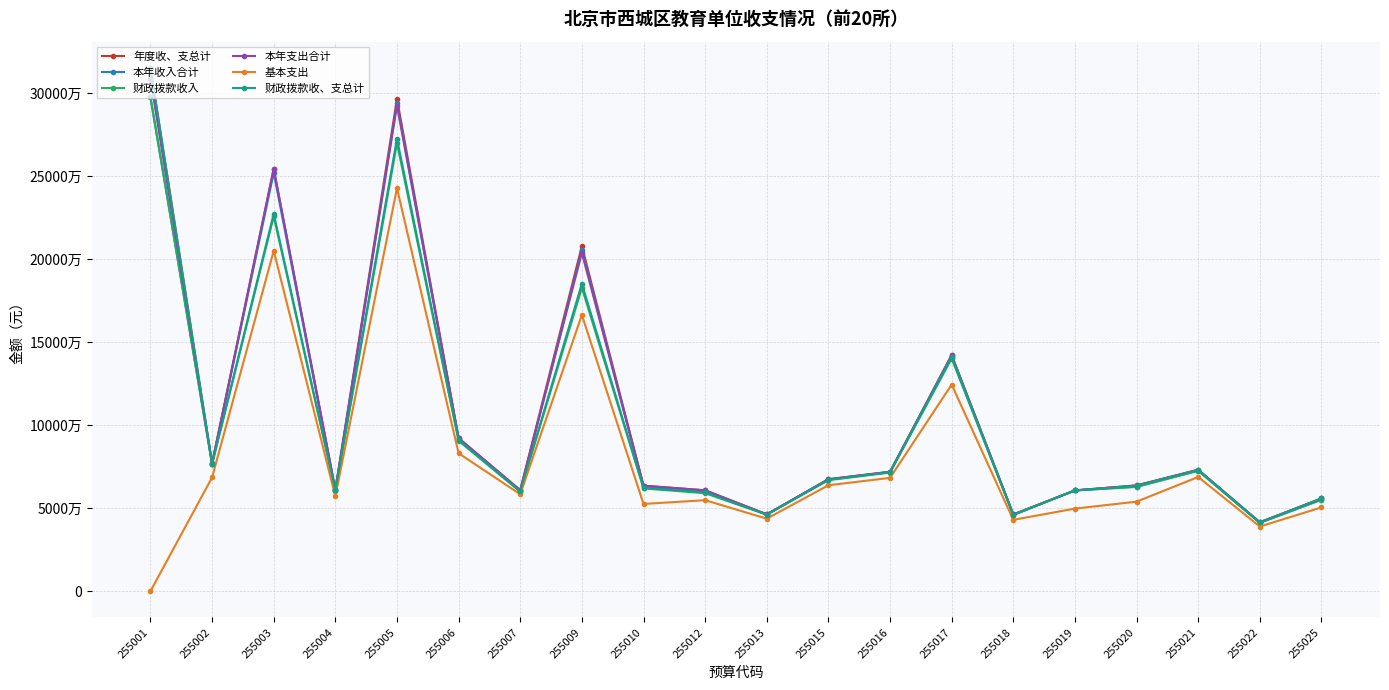

Which series has the largest total across all categories?

年度收、支总计